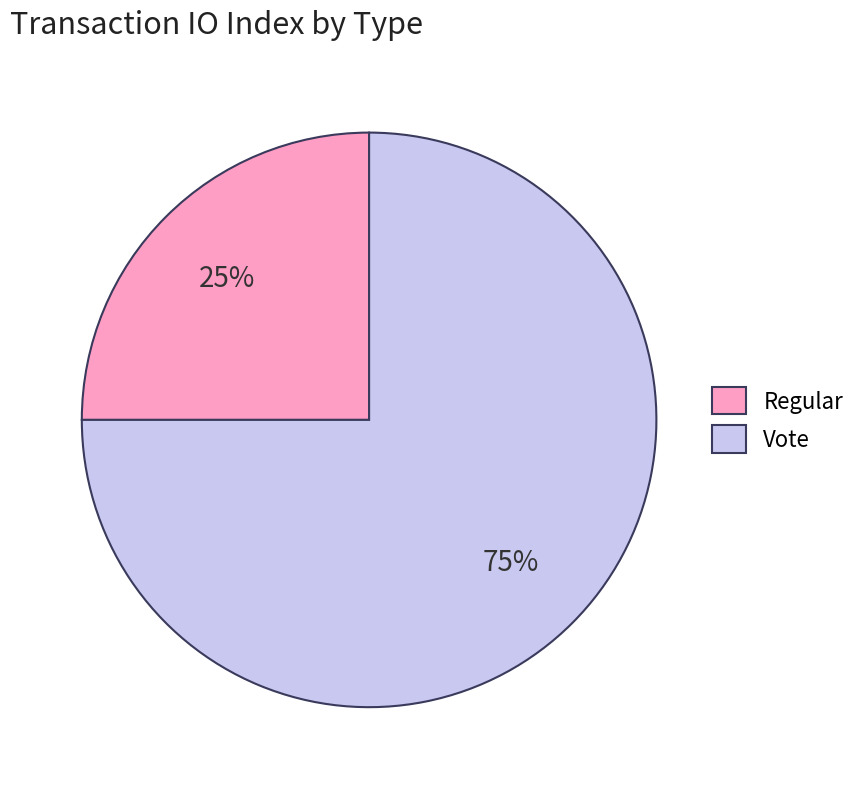

To the nearest percent, what is the difference between the largest and smallest slice percentages?

50%